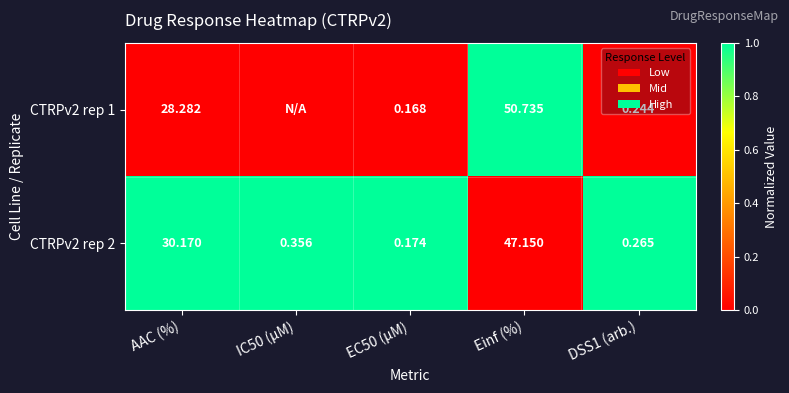

Is the value of CTRPv2 rep 2 at IC50 (µM) greater than the value of CTRPv2 rep 1 at DSS1 (arb.)?

Yes